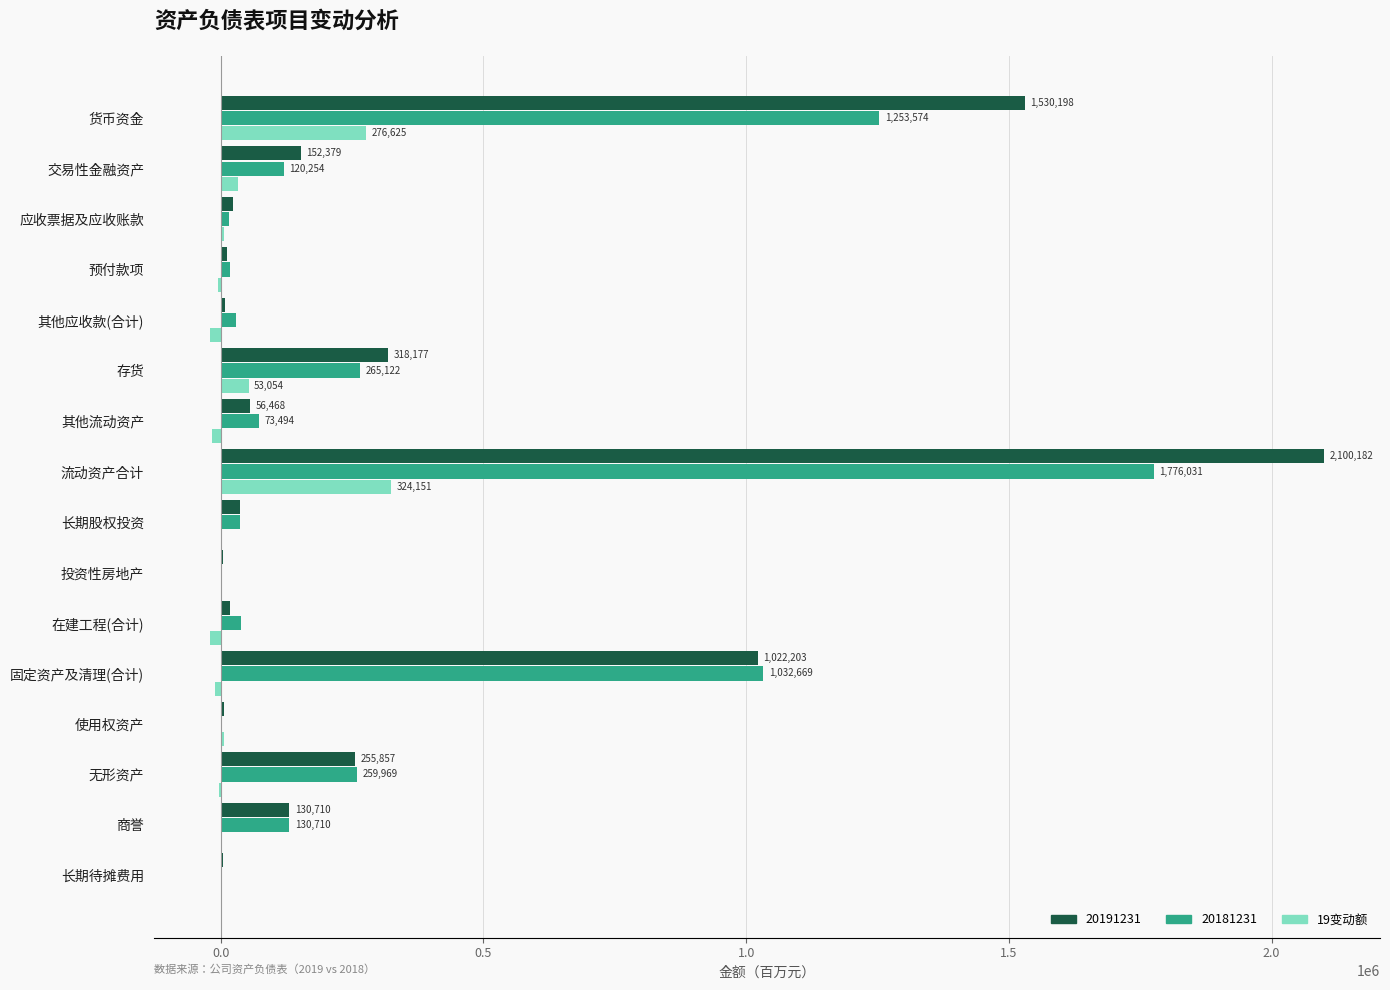

How many data points does each series have?

16